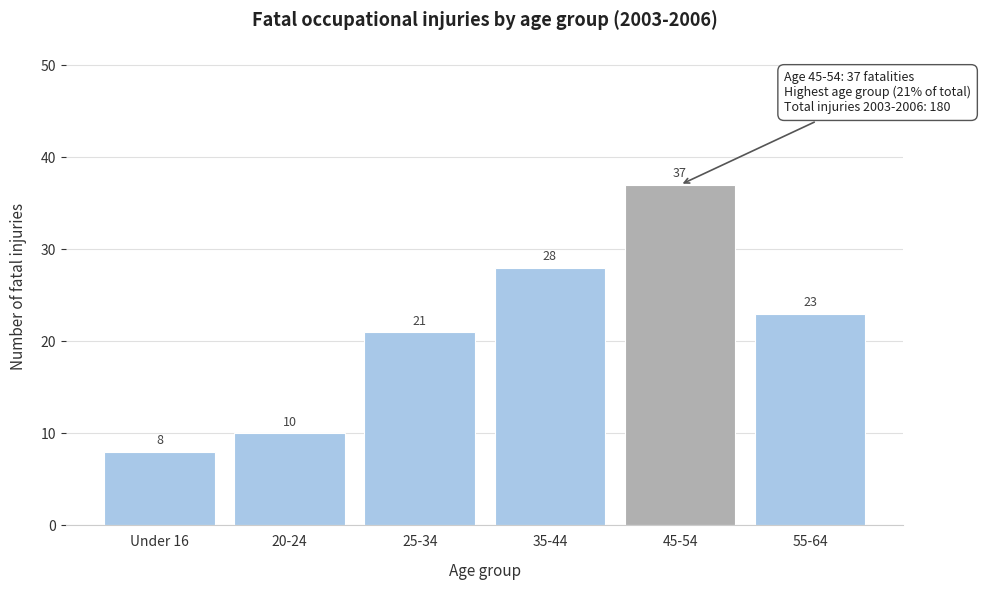

Reading right to left, what are all the values shown in this chart?

55-64=23	45-54=37	35-44=28	25-34=21	20-24=10	Under 16=8